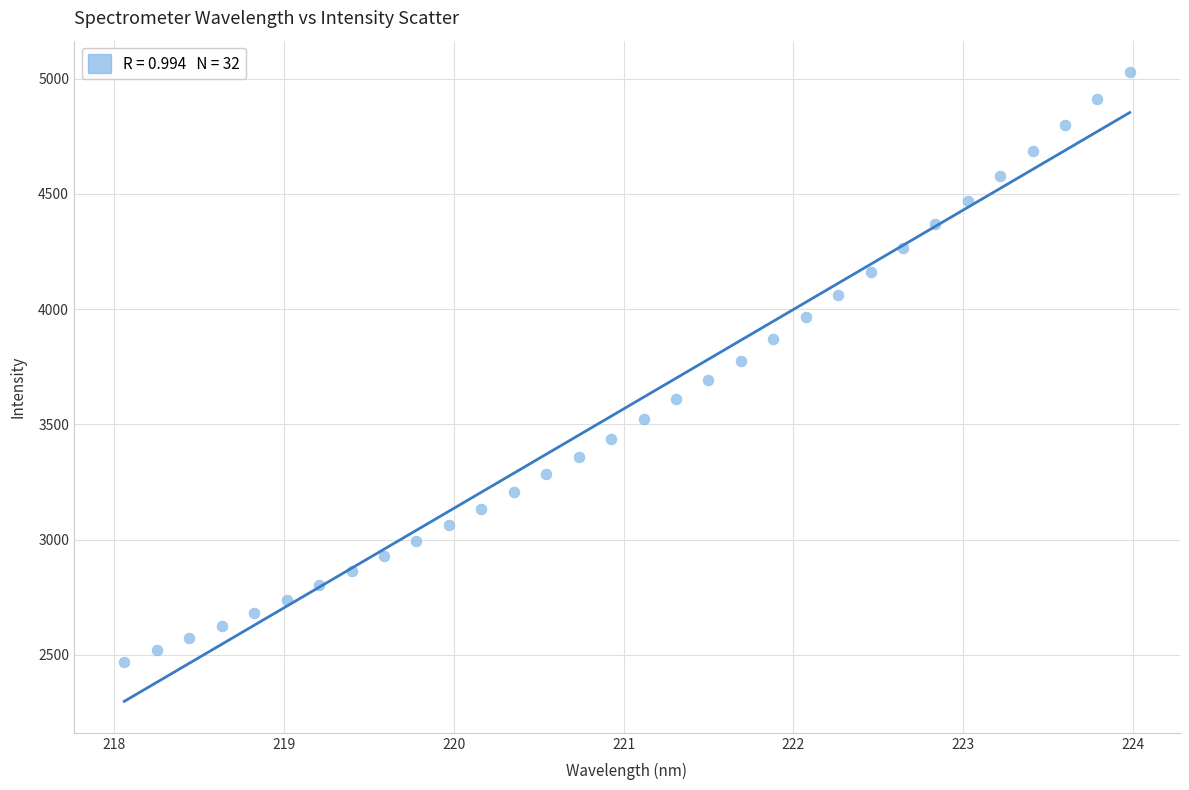

What is the range of Y values (max minus min)?

2560.2